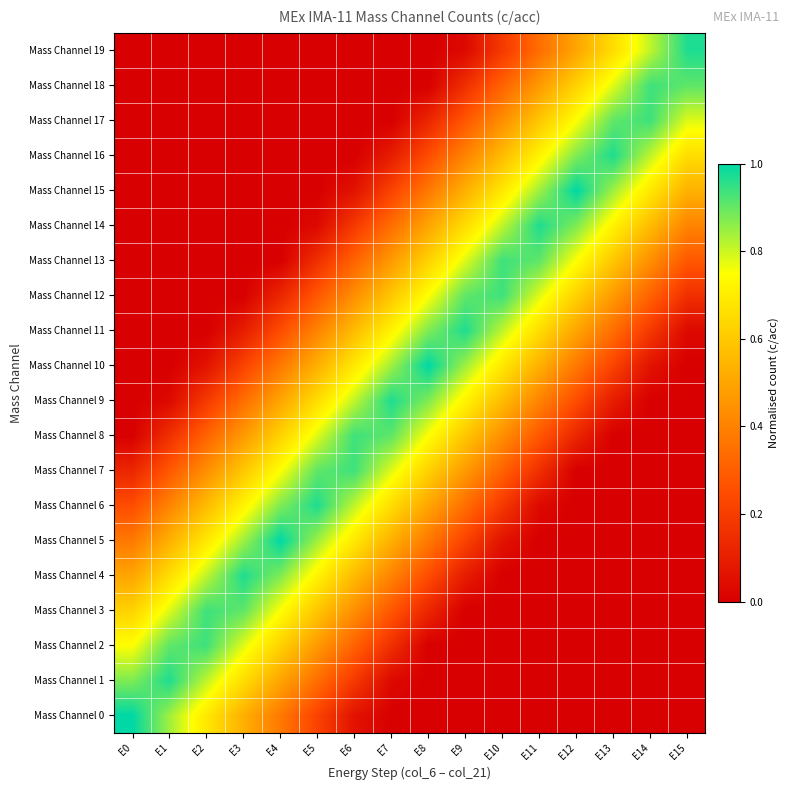

Rank the series at E15 from highest to lowest value.

Mass Channel 19, Mass Channel 18, Mass Channel 17, Mass Channel 16, Mass Channel 15, Mass Channel 14, Mass Channel 13, Mass Channel 12, Mass Channel 11, Mass Channel 0, Mass Channel 1, Mass Channel 2, Mass Channel 3, Mass Channel 4, Mass Channel 5, Mass Channel 6, Mass Channel 7, Mass Channel 8, Mass Channel 9, Mass Channel 10